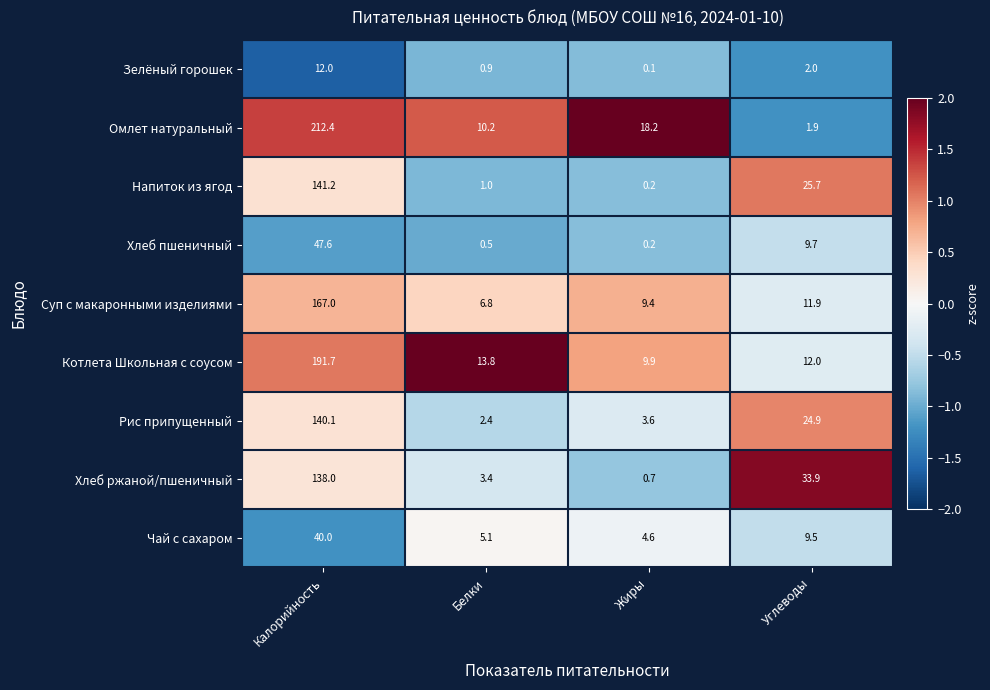

What is the sum of the Хлеб ржаной/пшеничный values at Белки and Калорийность?

141.4